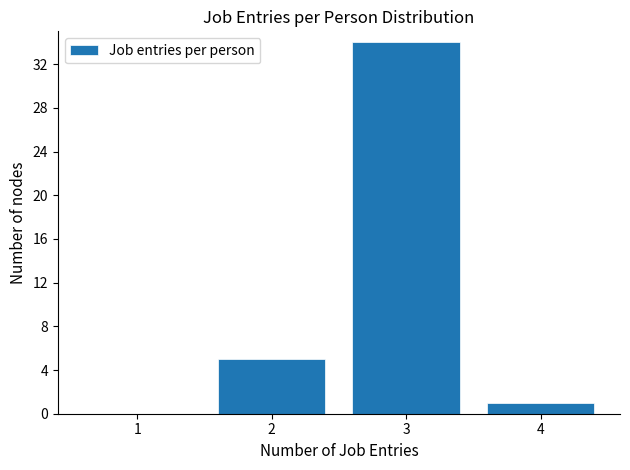

Reading right to left, extract all data points from this chart.

4=1	3=34	2=5	1=0